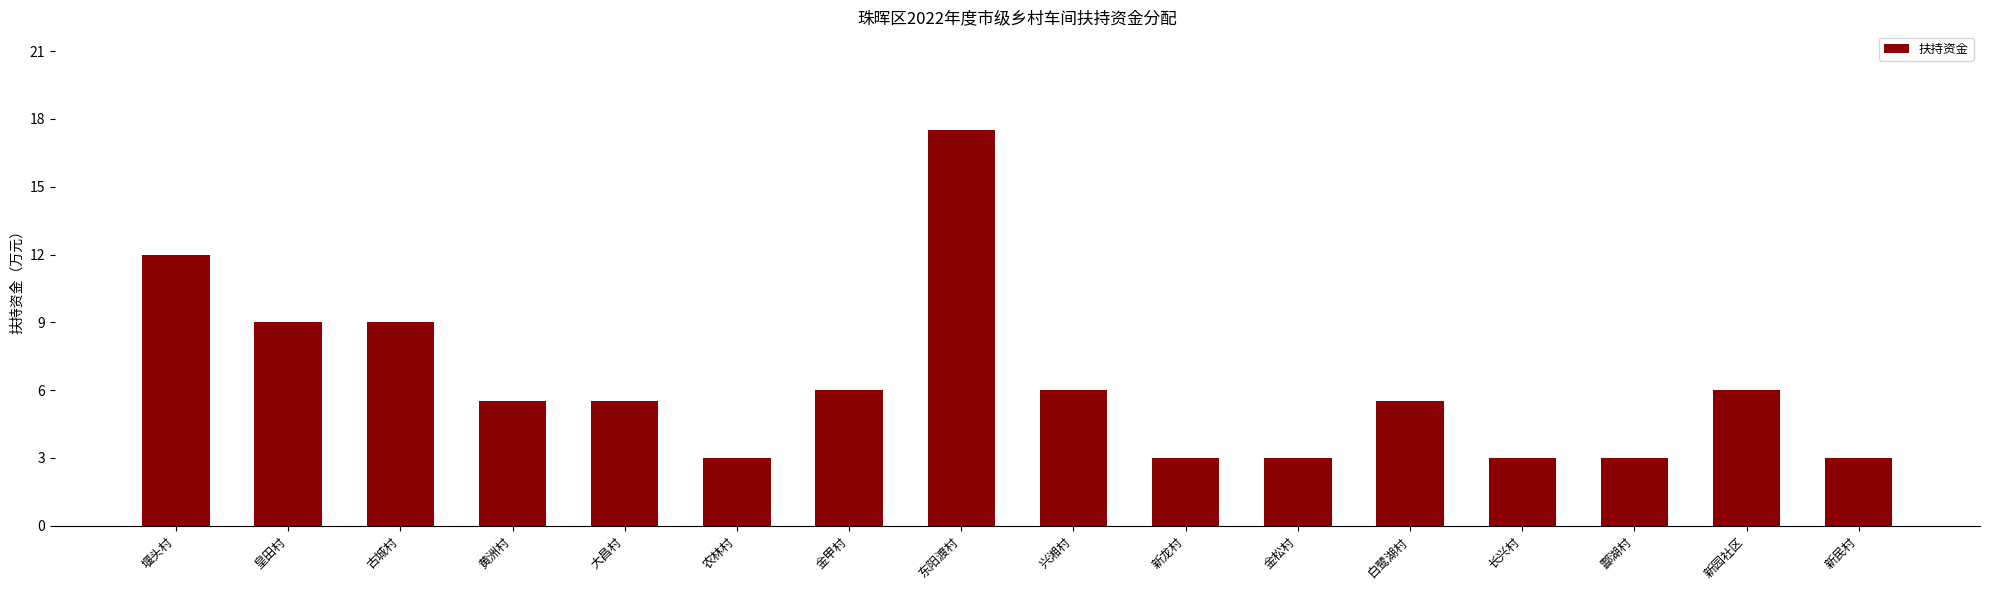

What is the sum of the values at 东阳渡村 and 新龙村?

20.5